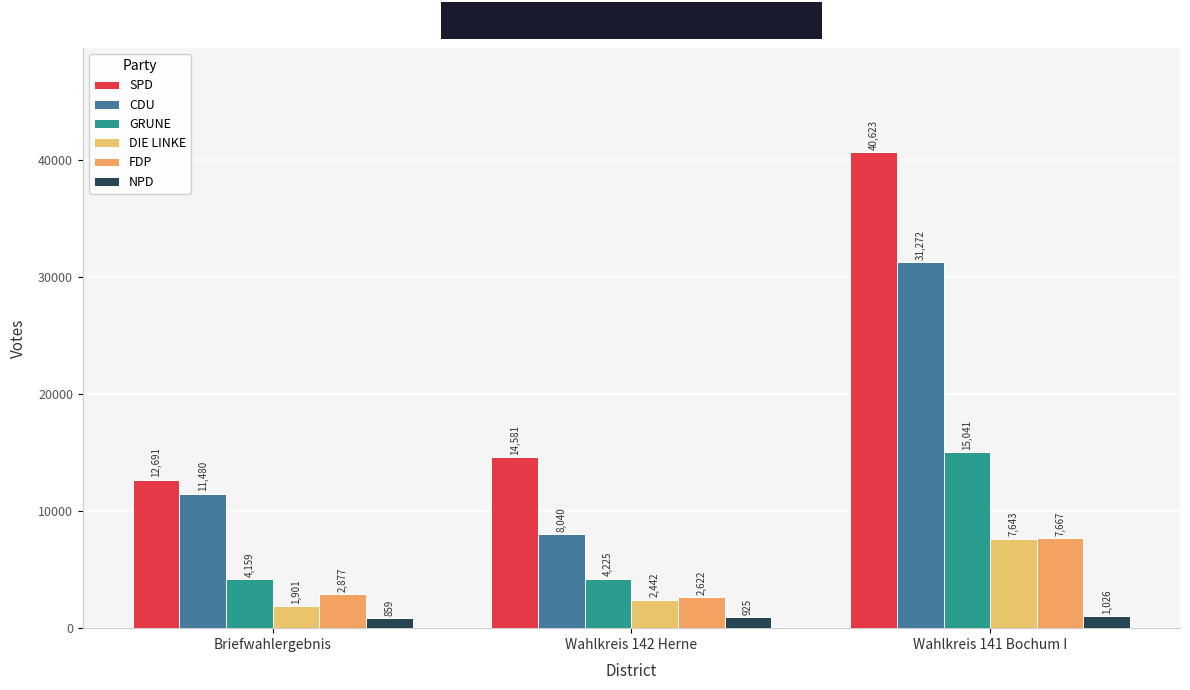

How many data points does each series have?

3